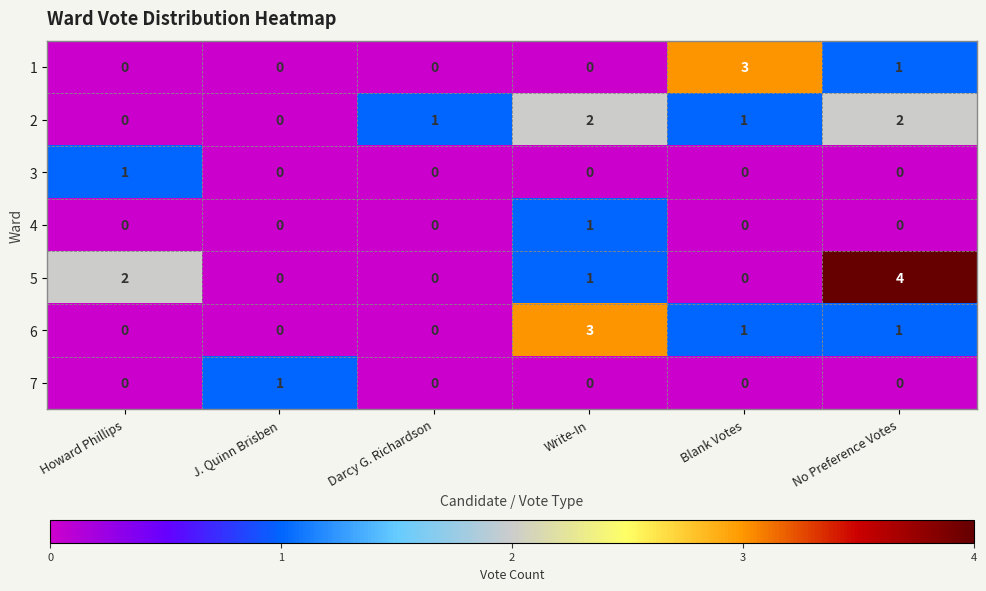

What is the difference between the maximum and minimum values in the 1 series?

3